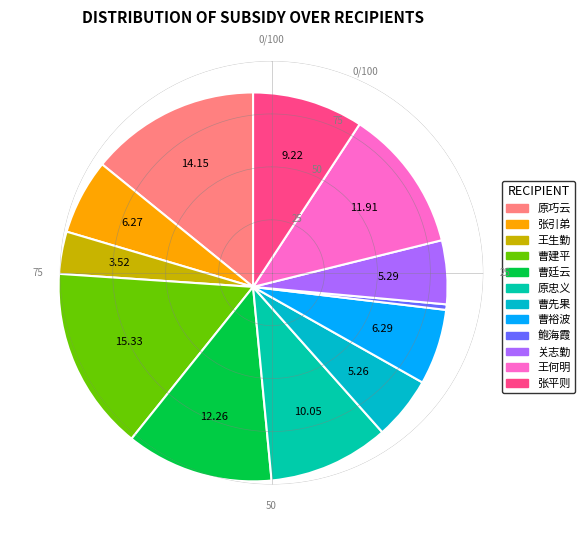

To the nearest percent, what portion does 张平则 represent?

9%